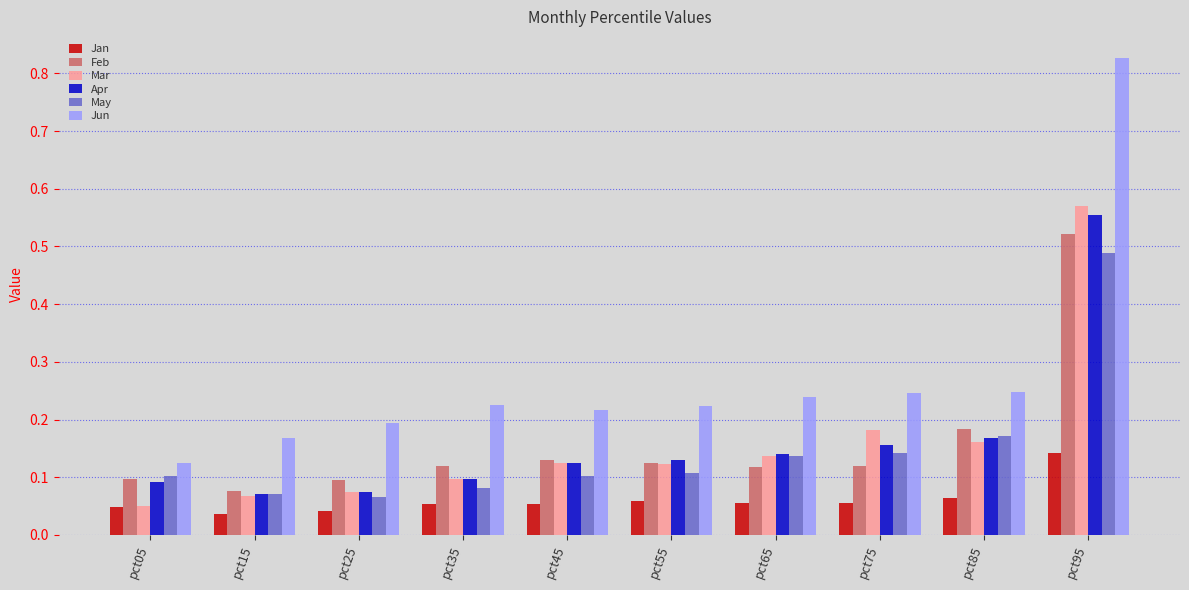

How many distinct data groups are displayed?

6